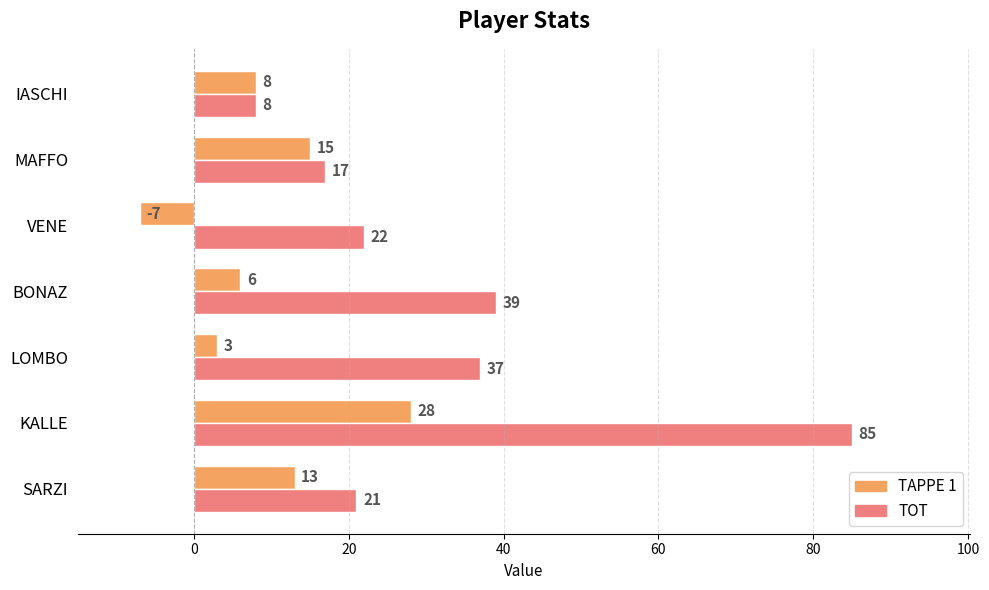

Which series has the largest range (max minus min)?

TOT